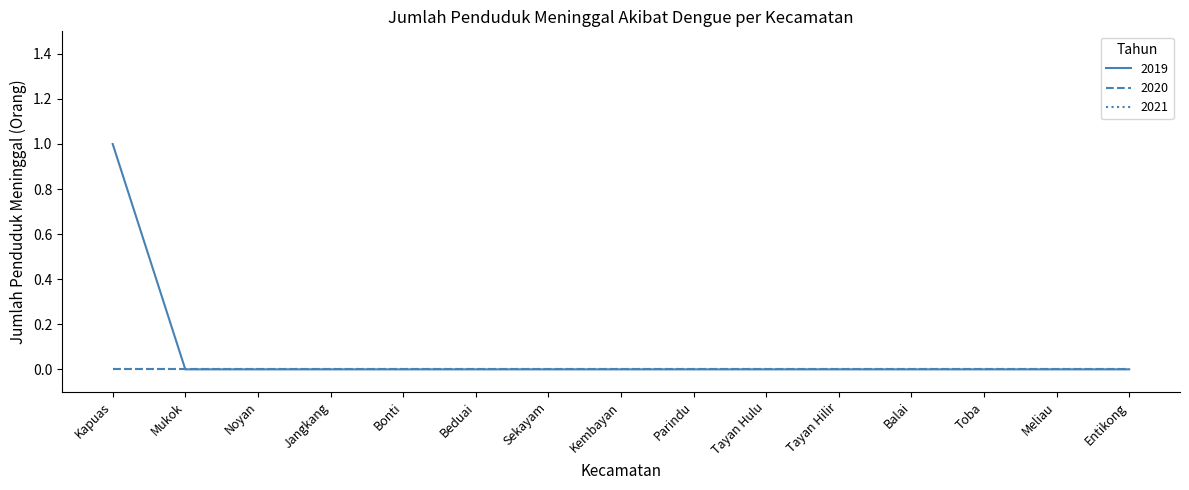

Which series has the largest total across all categories?

2019